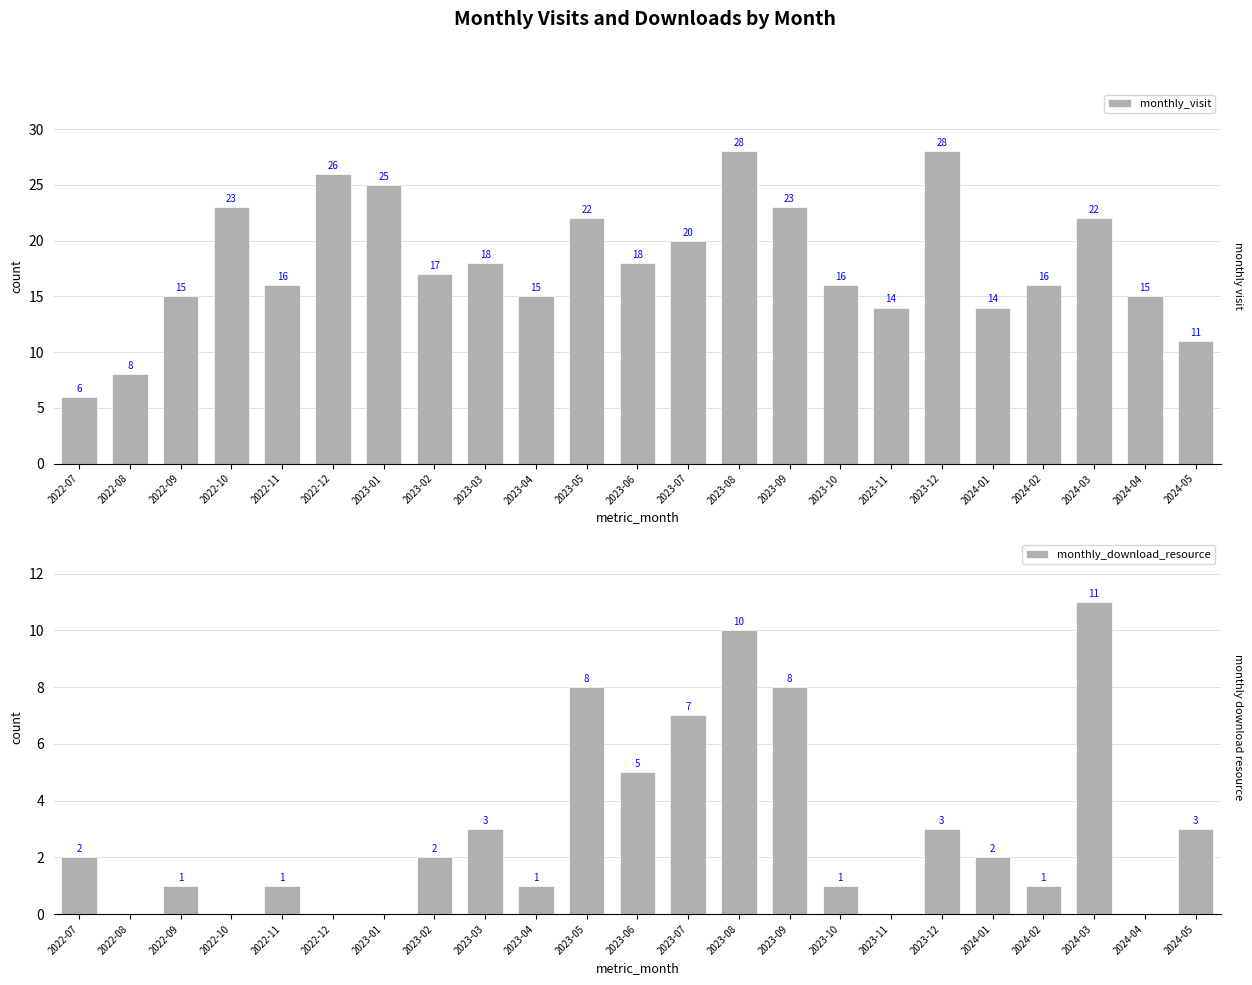

Which has a higher value, 2022-11 or 2022-07?

2022-11